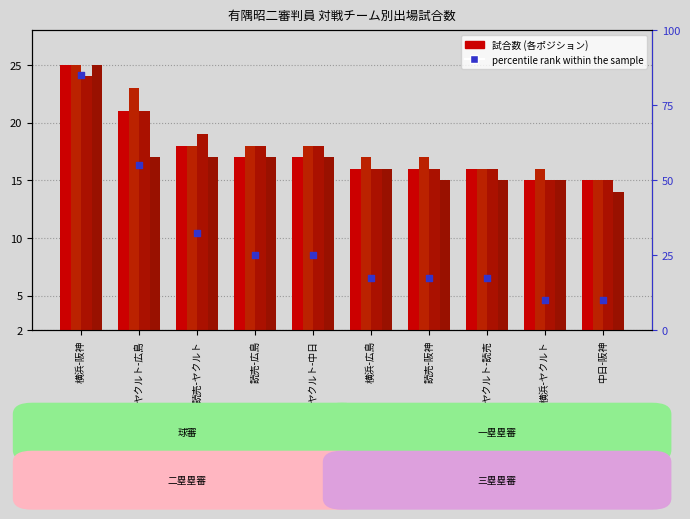

Which series has the widest spread of Y values?

percentile rank within the sample